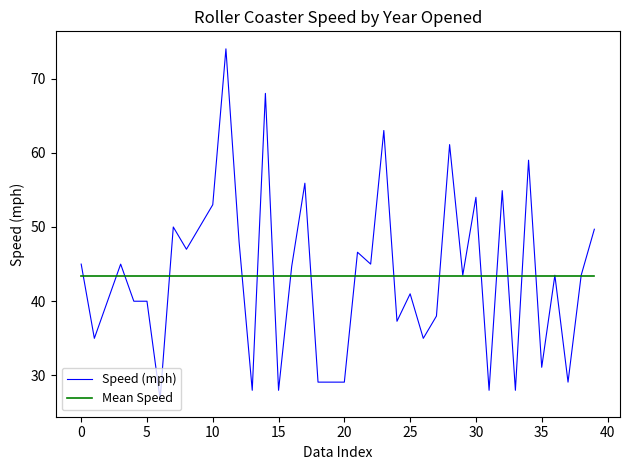

List the series in order of their peak value, highest first.

Speed (mph), Mean Speed